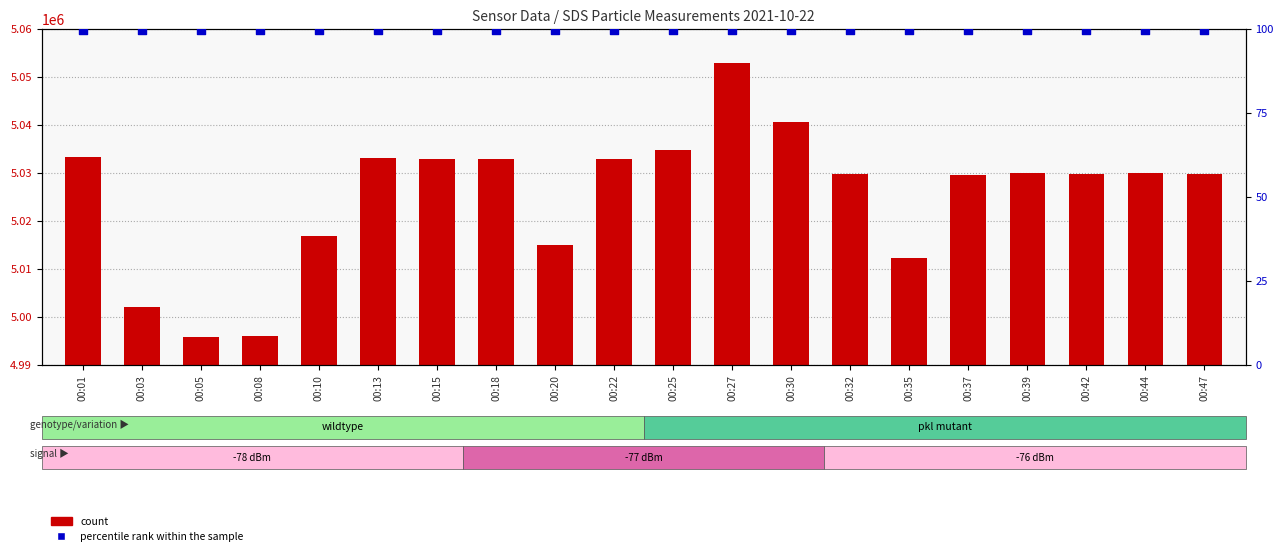

At which category is the sum across all series the highest?

00:27